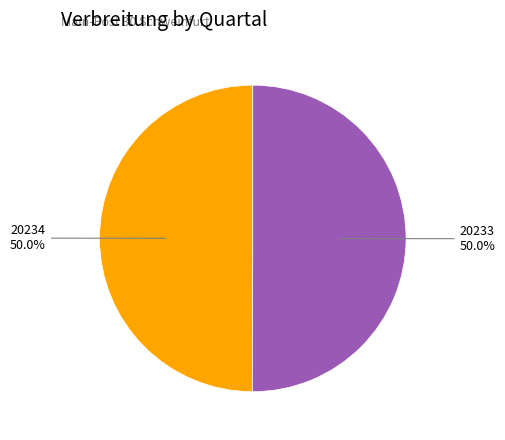

Is it true that 20233 is 64% of the pie?

False